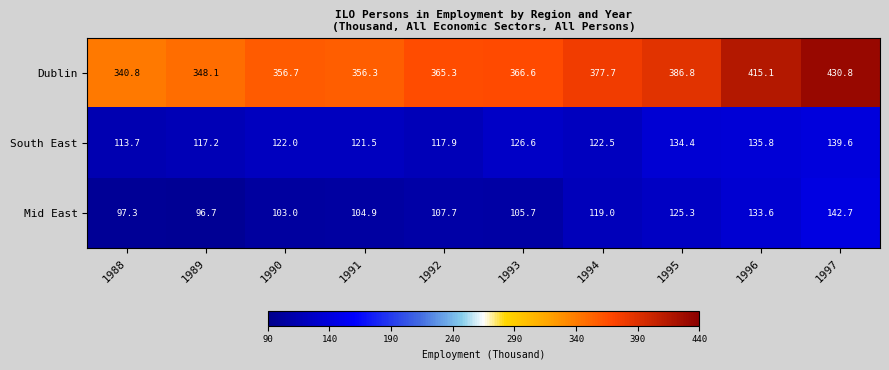

Reading right to left, what are all the values shown in this chart?

Dublin: 430.8	415.1	386.8	377.7	366.6	365.3	356.3	356.7	348.1	340.8
South East: 139.6	135.8	134.4	122.5	126.6	117.9	121.5	122.0	117.2	113.7
Mid East: 142.7	133.6	125.3	119.0	105.7	107.7	104.9	103.0	96.7	97.3